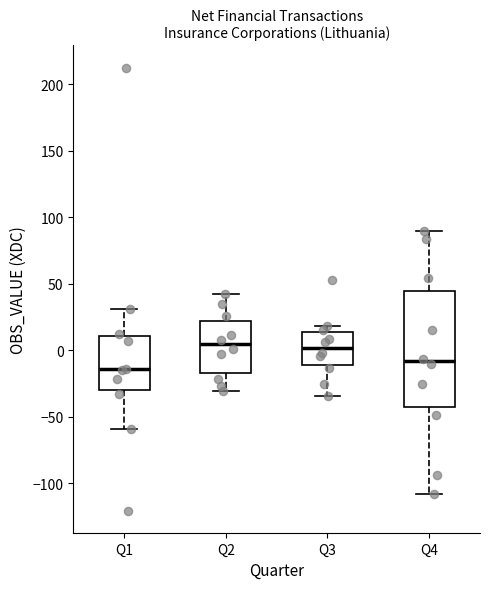

Reading left to right, transcribe this box plot: for each box, give where its median line is, the range the box spans, and where its two whiskers end, as read against the y-axis. The values are not printed on the chart, so give them approximately, as read against the axis.

Q1: median -15, box -30 to 10, whiskers -60 to 30
Q2: median 5, box -15 to 20, whiskers -30 to 40
Q3: median 0, box -10 to 15, whiskers -35 to 20
Q4: median -10, box -45 to 45, whiskers -110 to 90